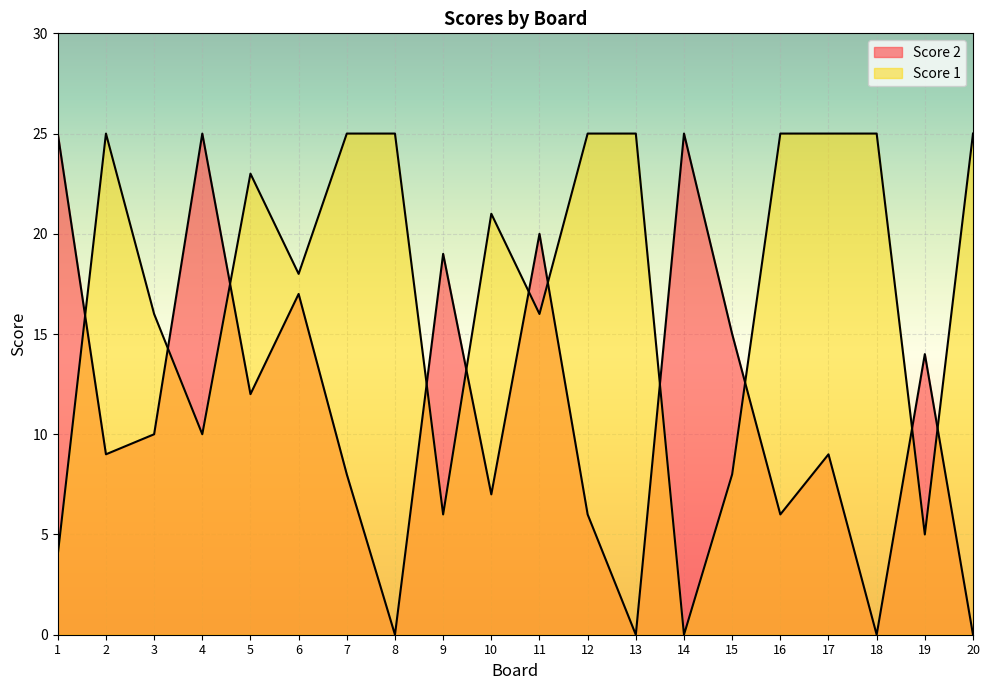

What is the average value of the Score 1 series?

18